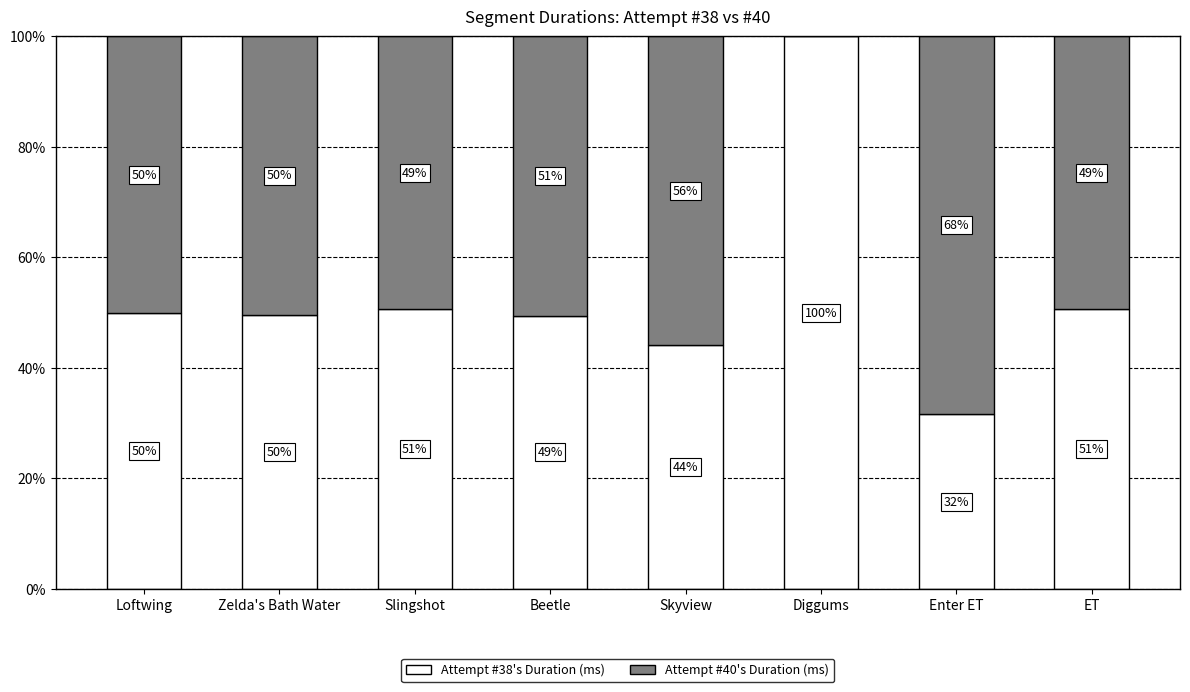

What are all the series names shown in the legend?

Attempt #38's Duration (ms), Attempt #40's Duration (ms)